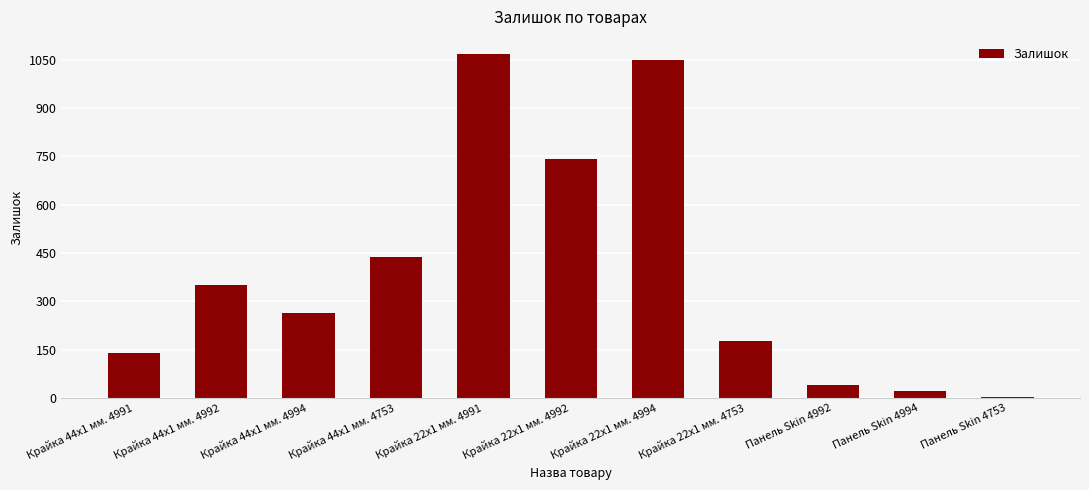

What is the label of the 5th bar from the right?

Крайка 22x1 мм. 4994